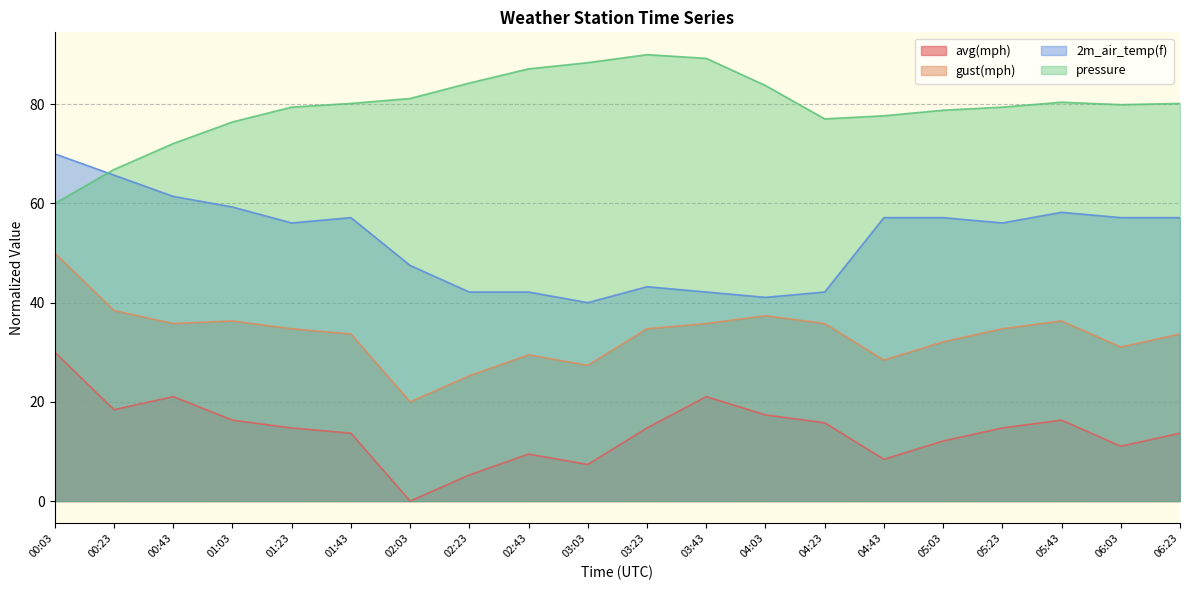

At which label does pressure reach its peak?

03:23